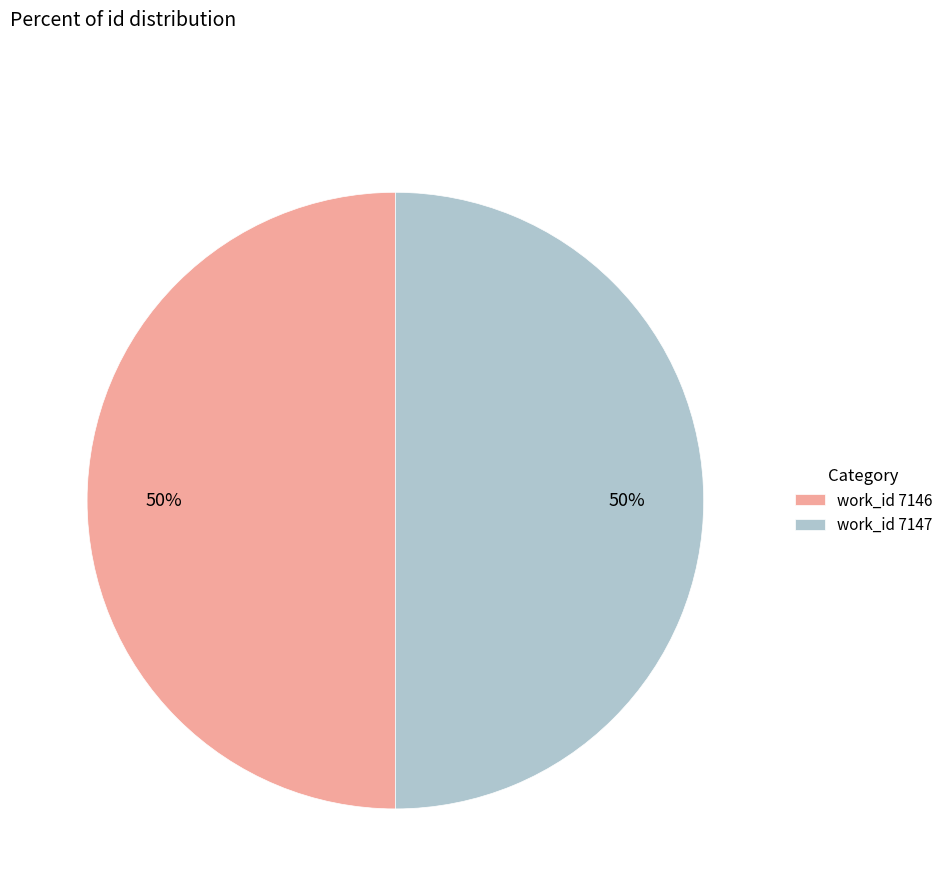

To the nearest percent, what portion does work_id 7147 represent?

50%